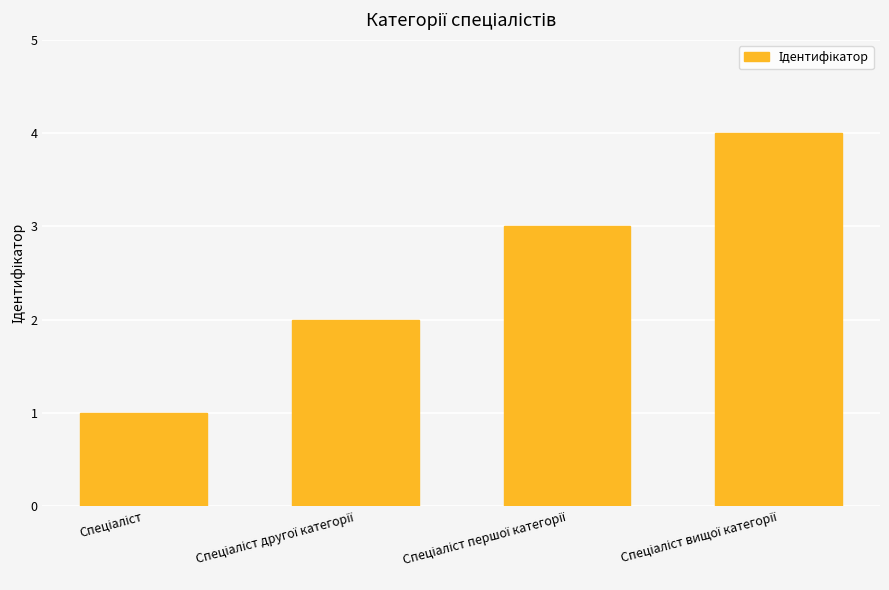

What is the maximum value shown in the chart?

4